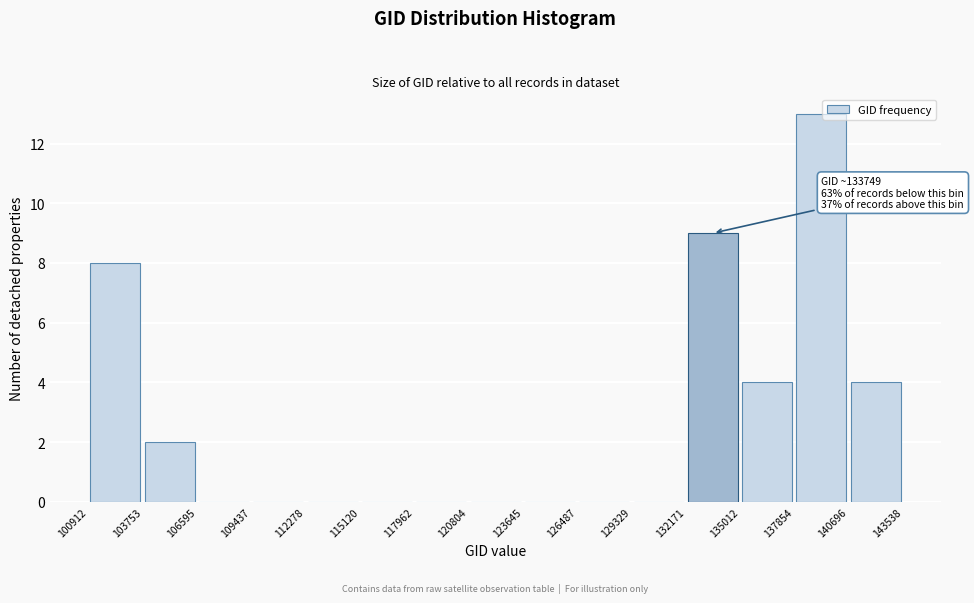

Which range on the x-axis has the tallest bar?

137854 to 140696